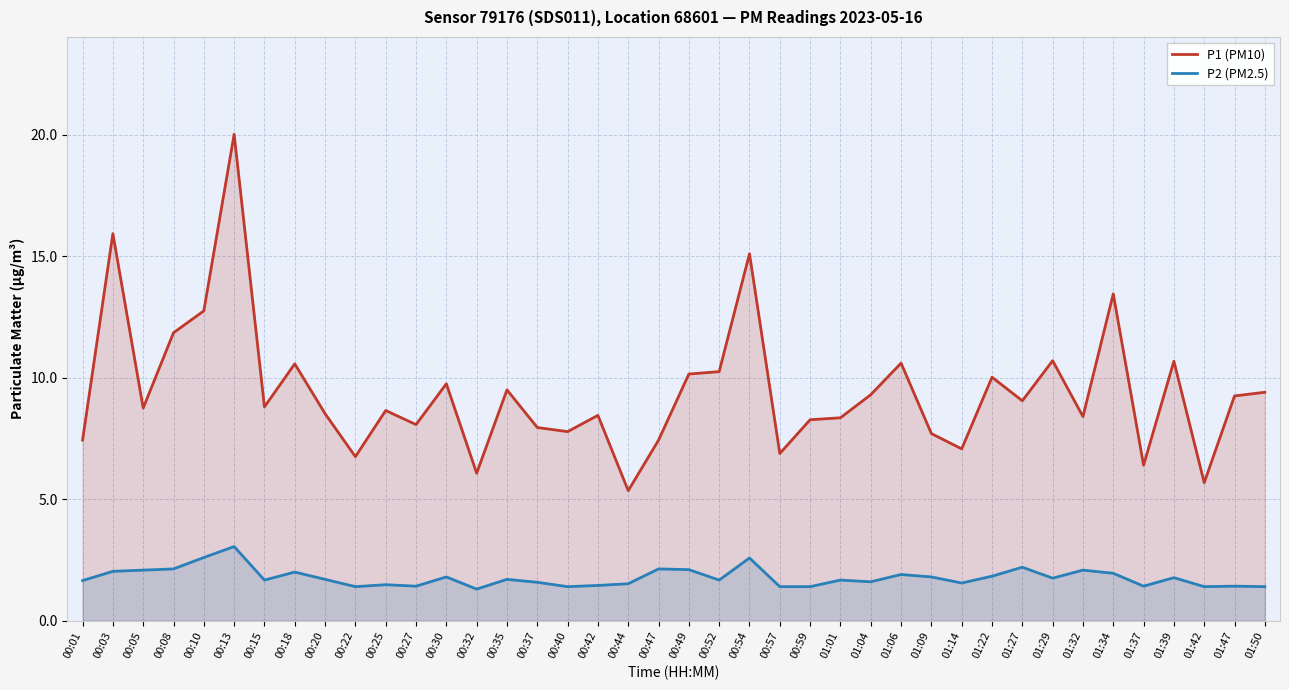

Which has a higher value, 00:57 or 00:42?

00:42